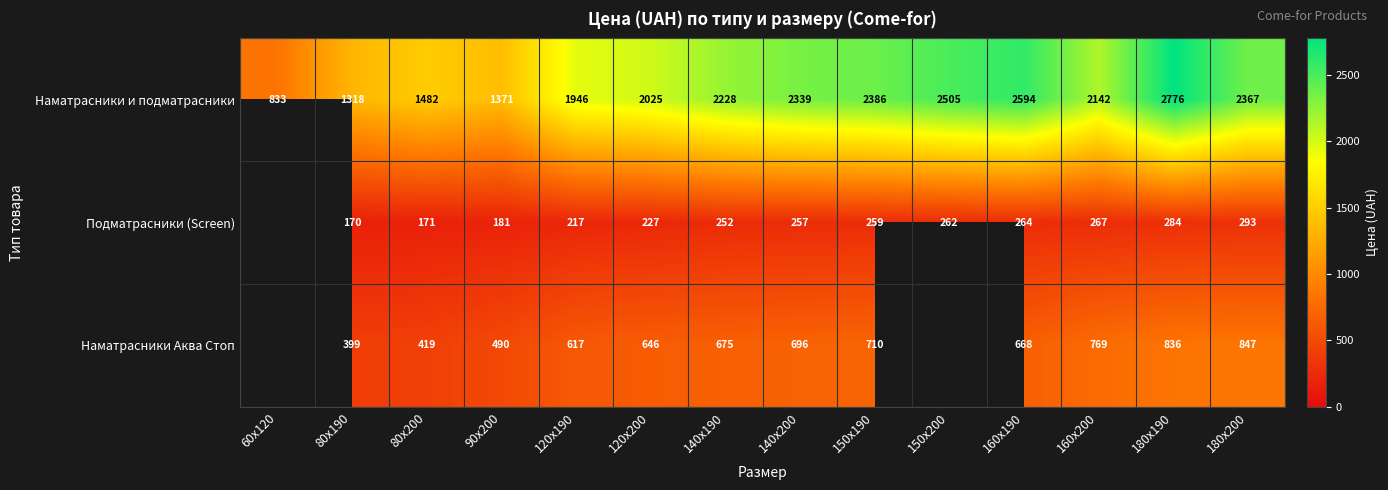

Where is Наматрасники и подматрасники nearest to the value 1804?

120х190